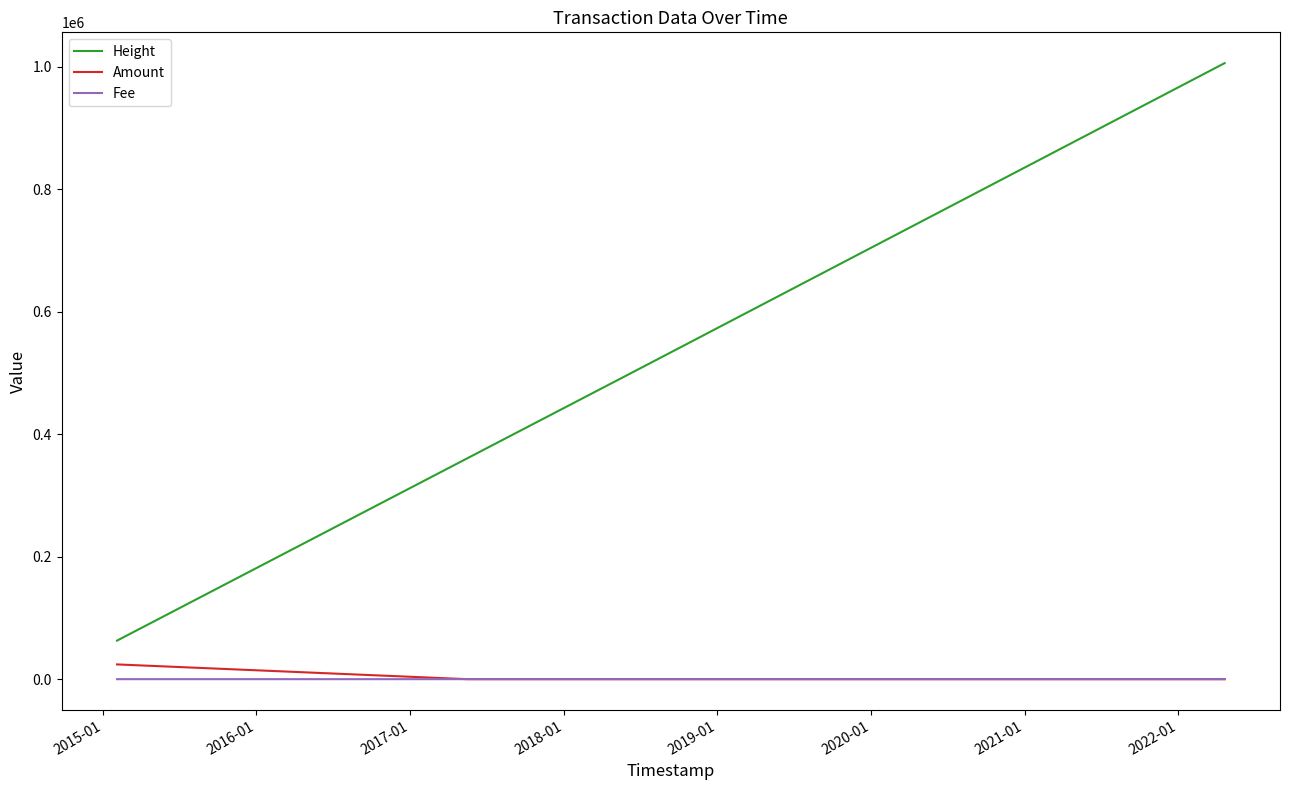

Which series has the largest total across all categories?

Height